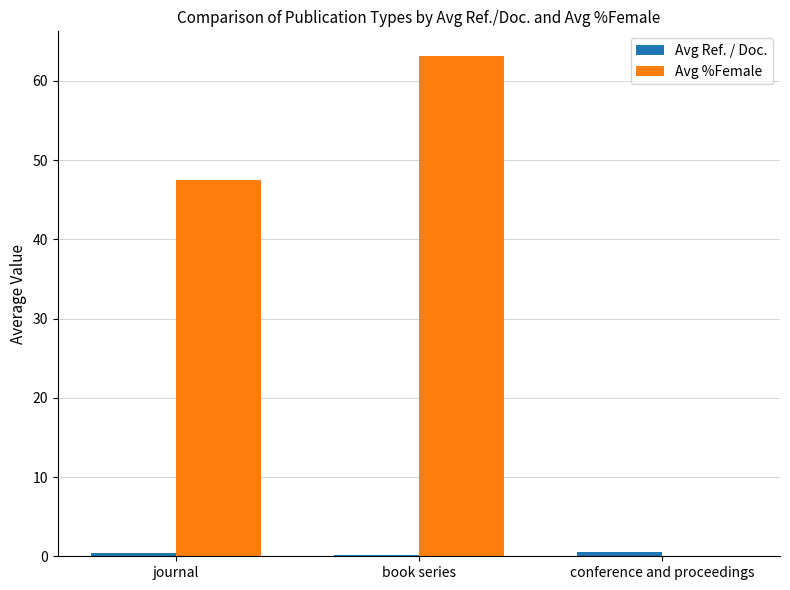

Which series has the largest range (max minus min)?

Avg %Female